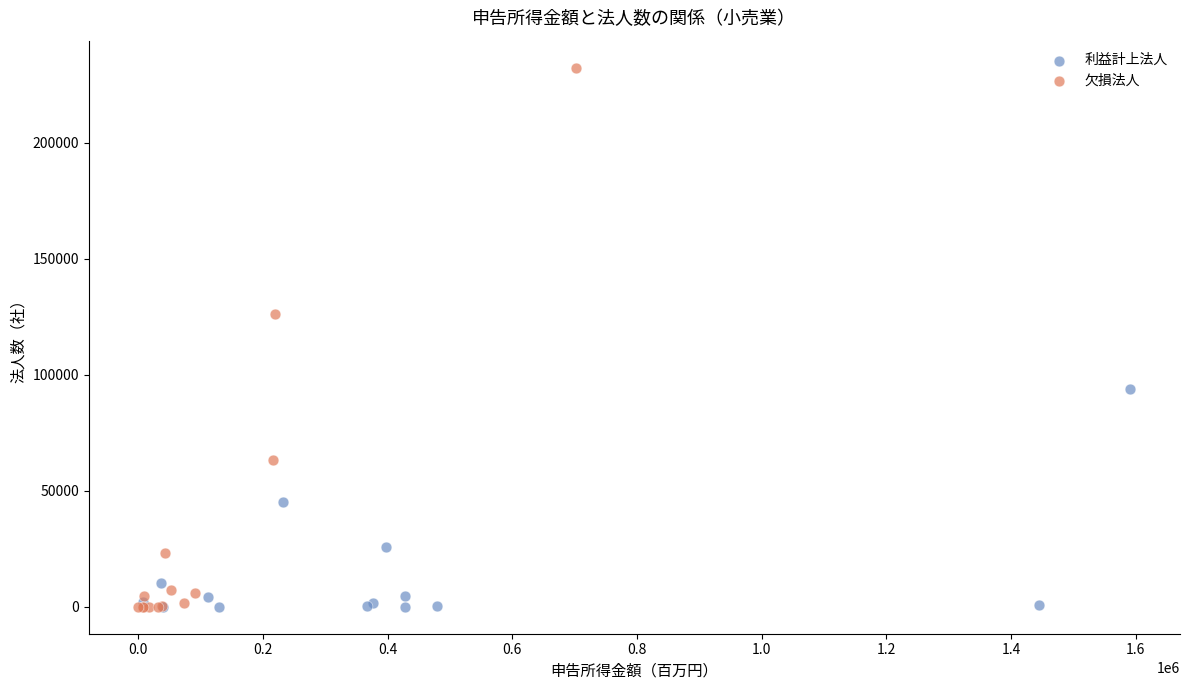

Which series has the widest spread of Y values?

欠損法人